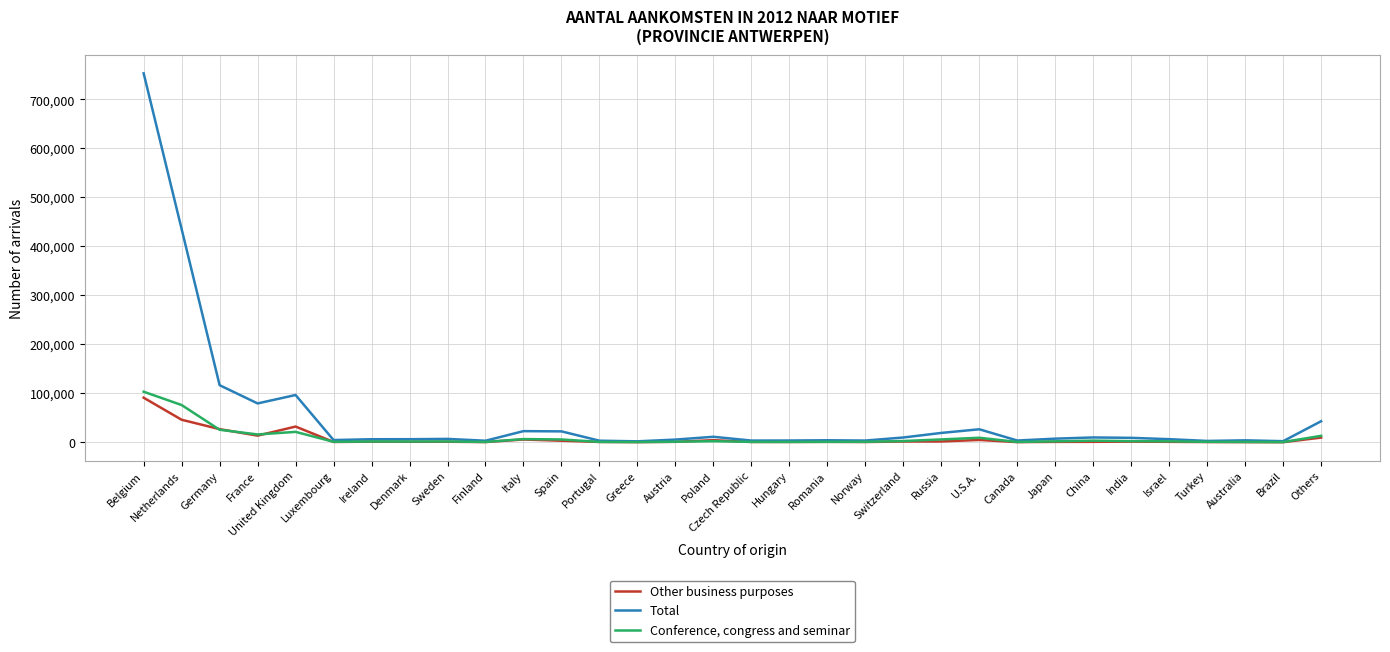

Which series has the largest total across all categories?

Total